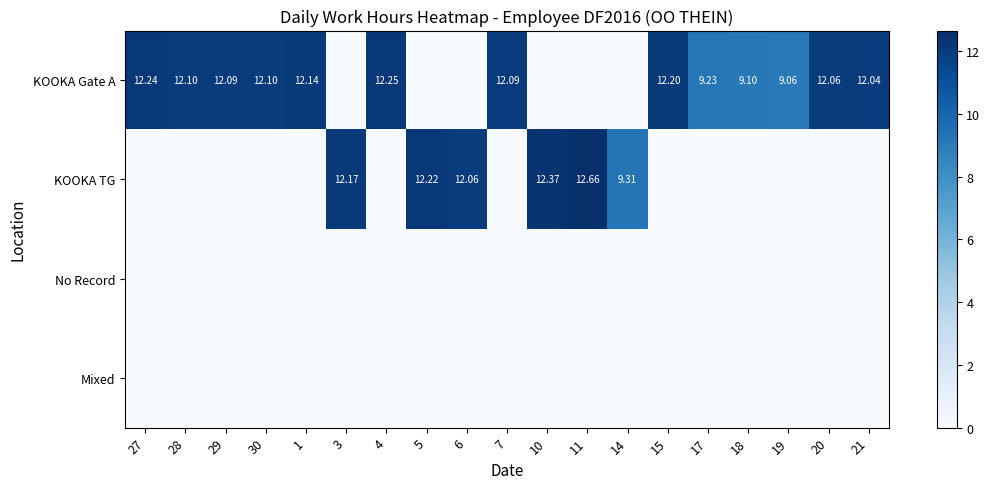

Which series has the widest spread of values?

KOOKA TG